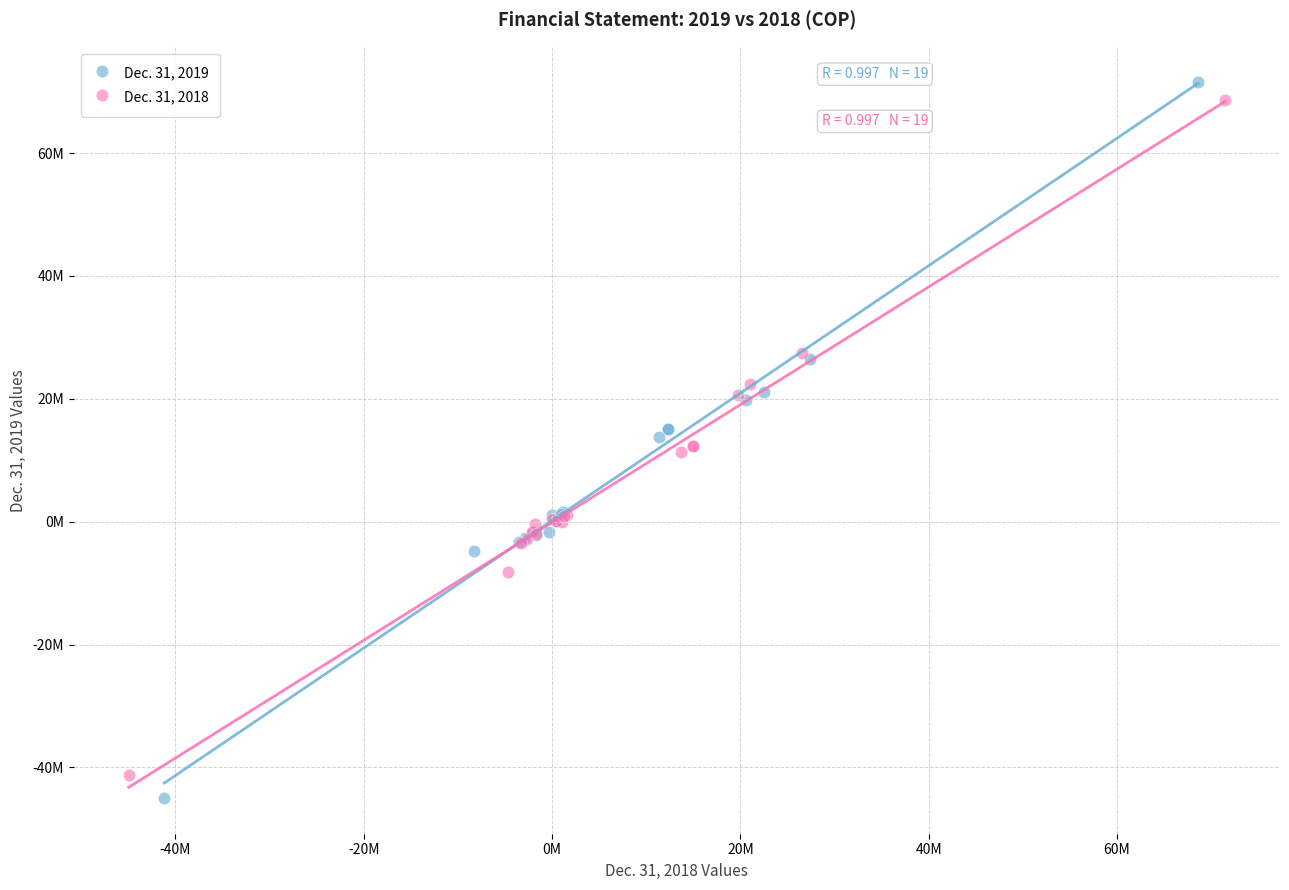

Which series contains the highest Y value?

Dec. 31, 2019